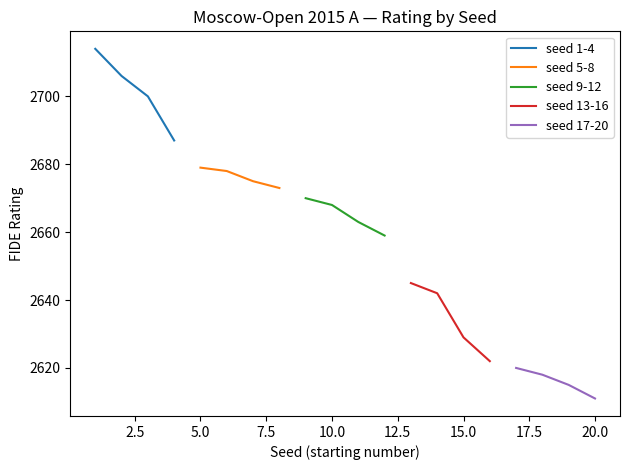

Which series has the largest range (max minus min)?

seed 1-4